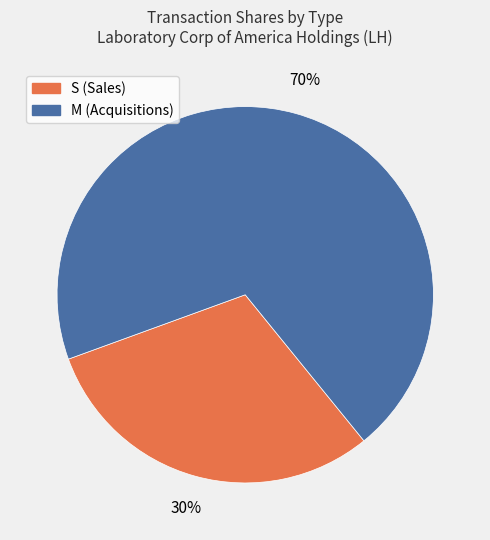

To the nearest percent, what is the average slice percentage?

50%